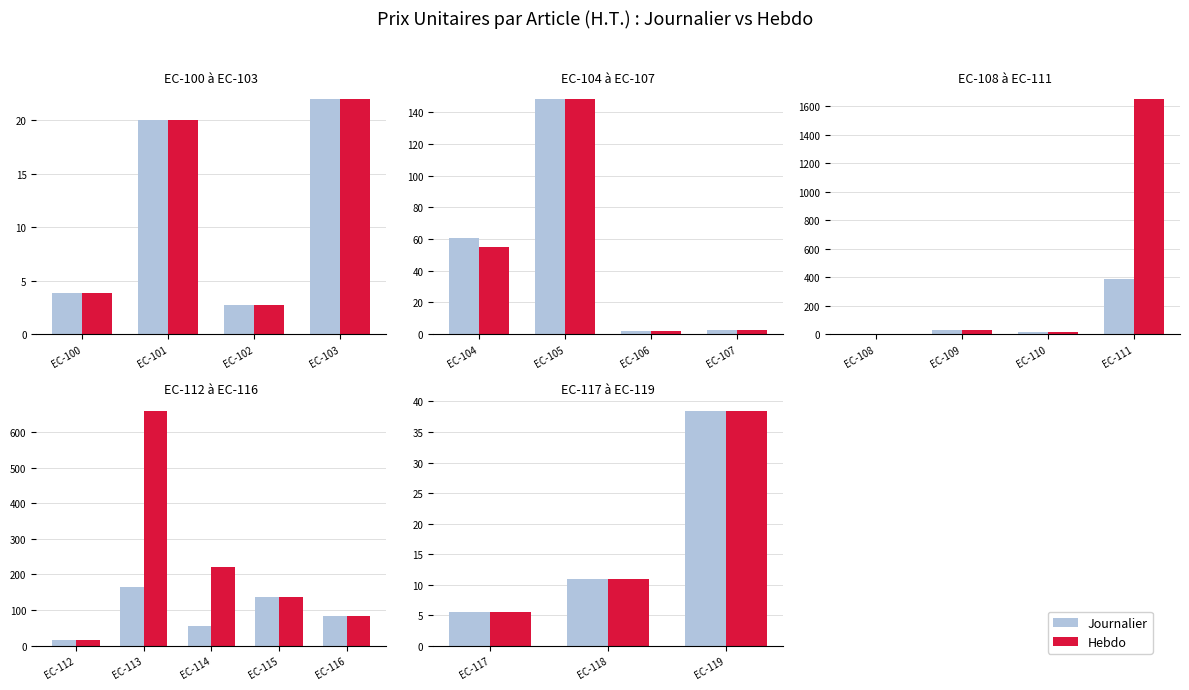

What is the value of the Journalier bar at the 3rd from the left?

38.5